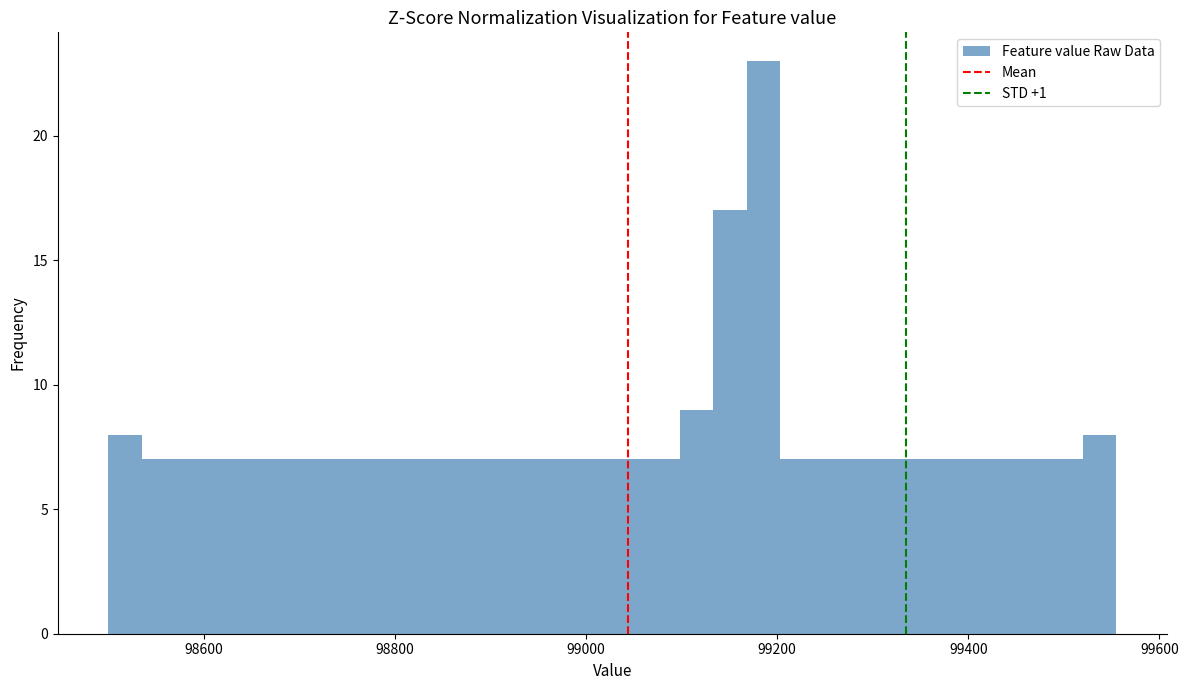

Read against the x-axis, roughly where is the centre of the tallest bar?

99180